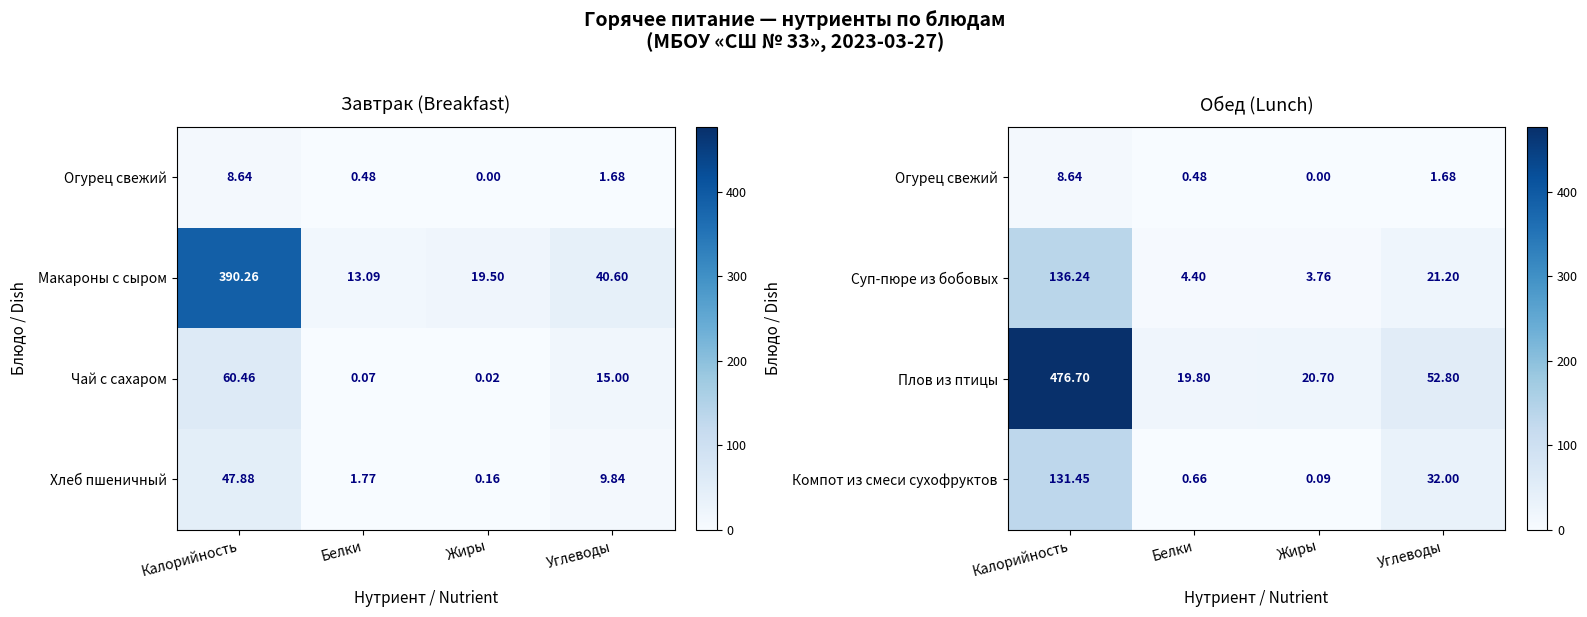

Which category has the lowest value in the Плов из птицы series?

Белки